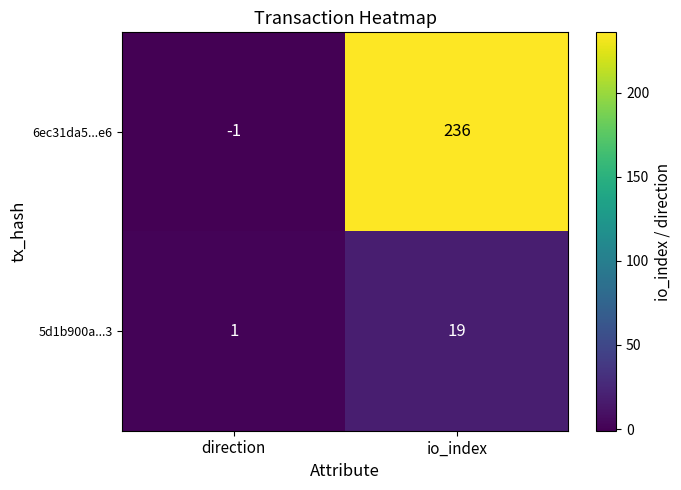

What is the approximate value of 5d1b900a...3 at io_index, to the nearest 5?

20